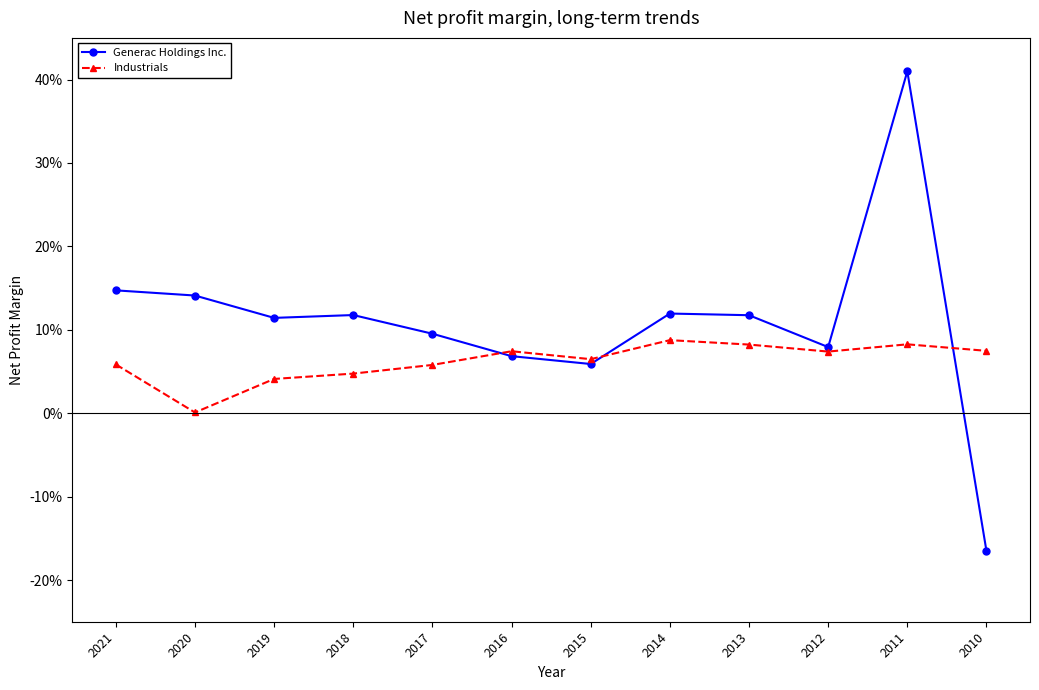

Does the chart have visible grid lines?

No